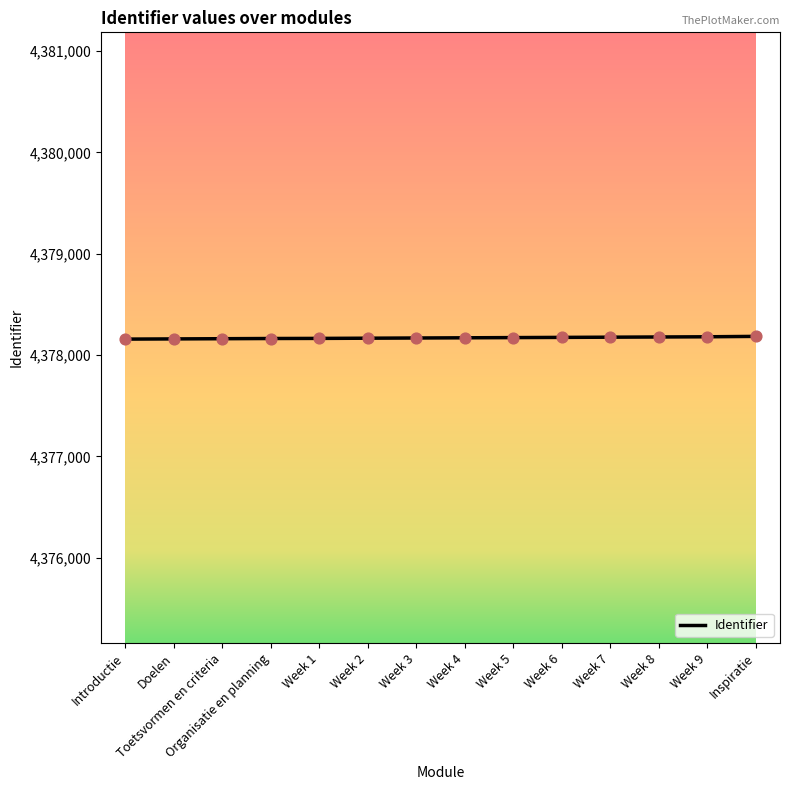

What is the change in value from Week 7 to Week 9?

+4